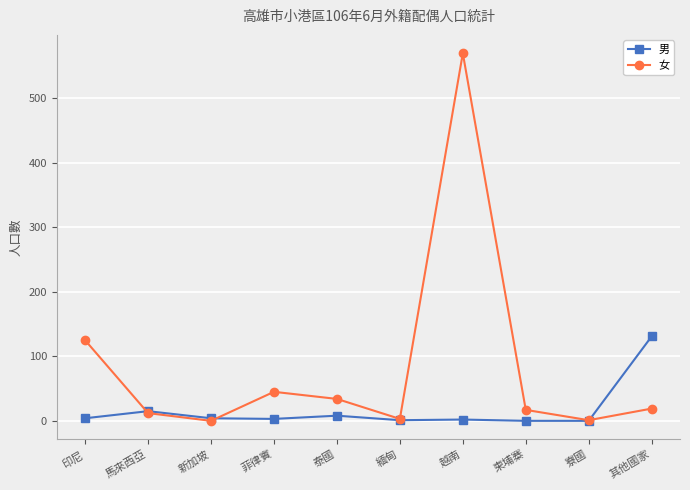

Count the number of categories in the chart.

10